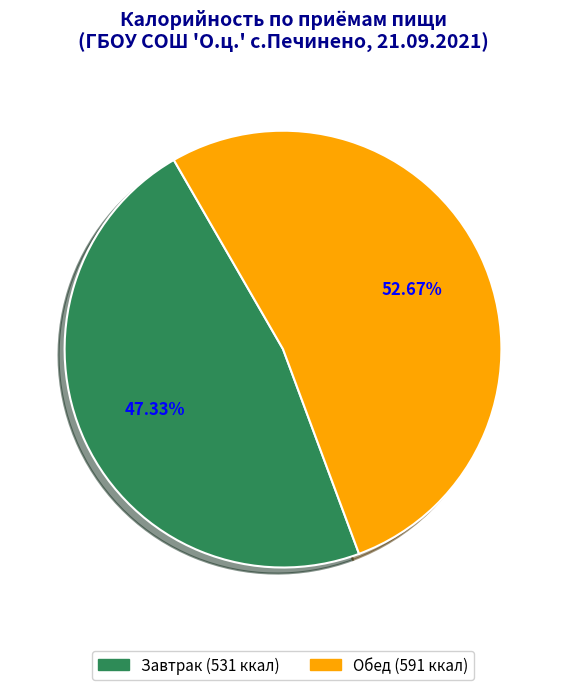

What percentage is the Обед slice, to the nearest percent?

53%